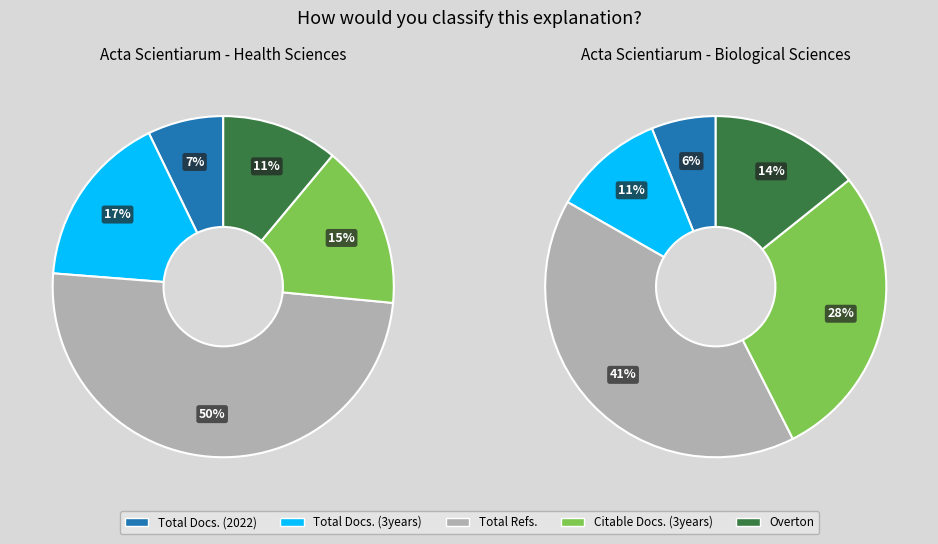

What percentage do Total Docs. (2022) and Total Docs. (3years) together represent?

23.8%